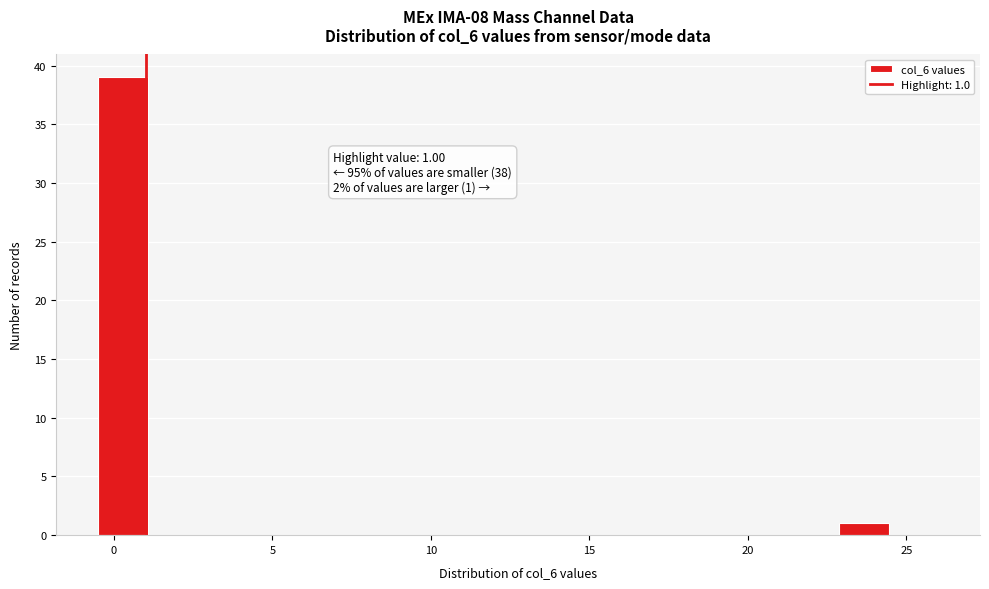

Around what value on the x-axis is the tallest bar? Give the approximate position of its centre, as read against the axis.

0.5